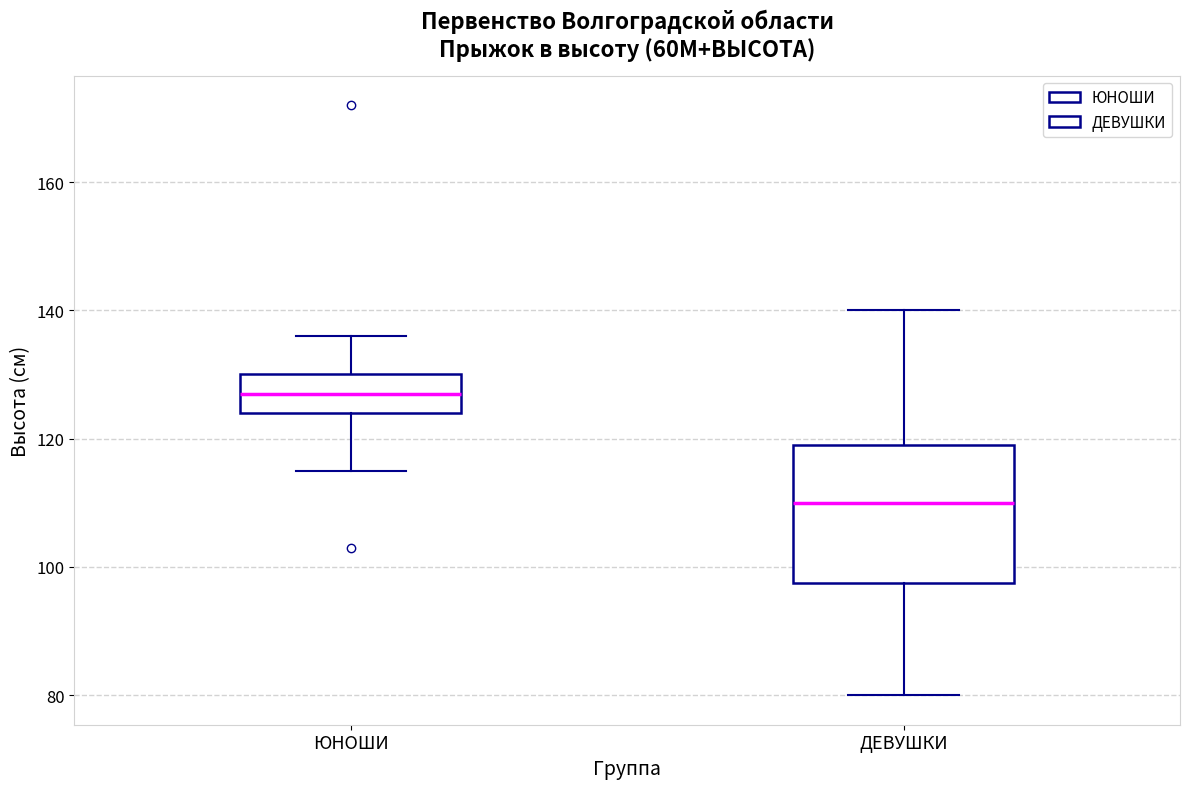

Reading left to right, transcribe this box plot: for each box, give where its median line is, the range the box spans, and where its two whiskers end, as read against the y-axis. The values are not printed on the chart, so give them approximately, as read against the axis.

ЮНОШИ: median 128, box 124 to 130, whiskers 116 to 136
ДЕВУШКИ: median 110, box 98 to 120, whiskers 80 to 140